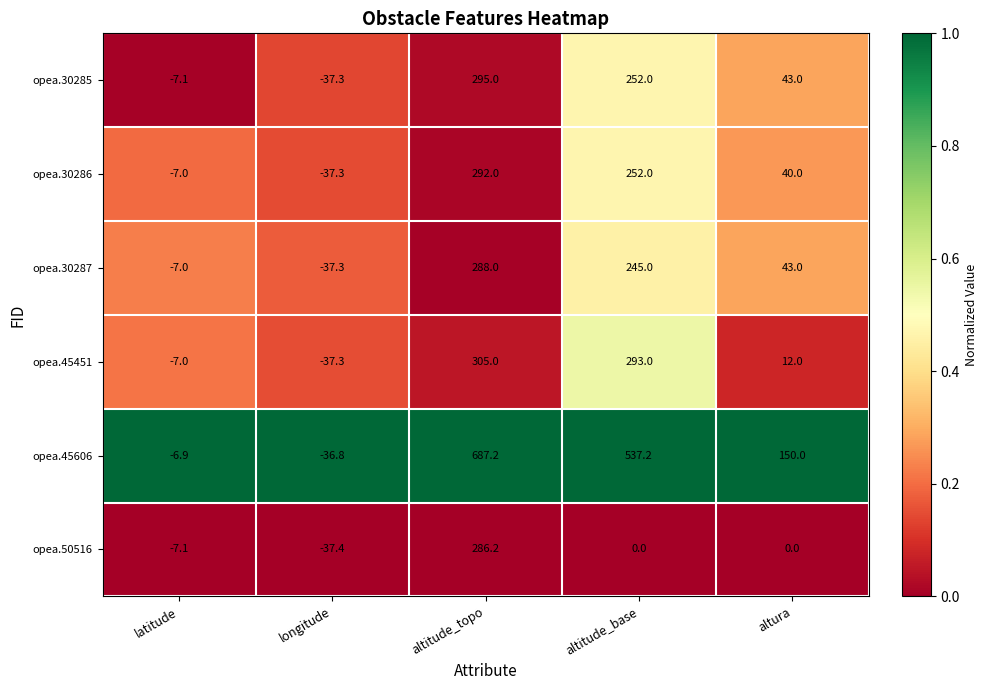

Which series changed the most between longitude and altitude_base?

opea.45606